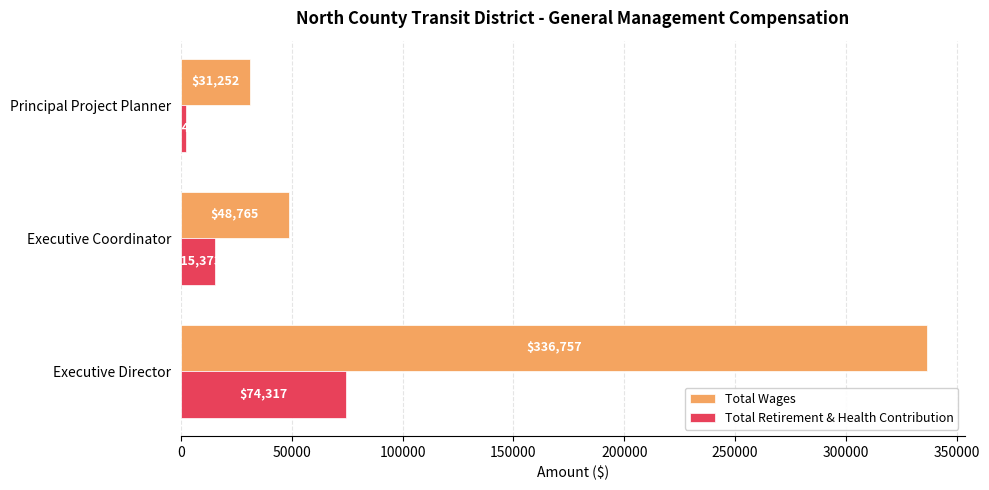

What is the sum of all Total Wages values?

416774